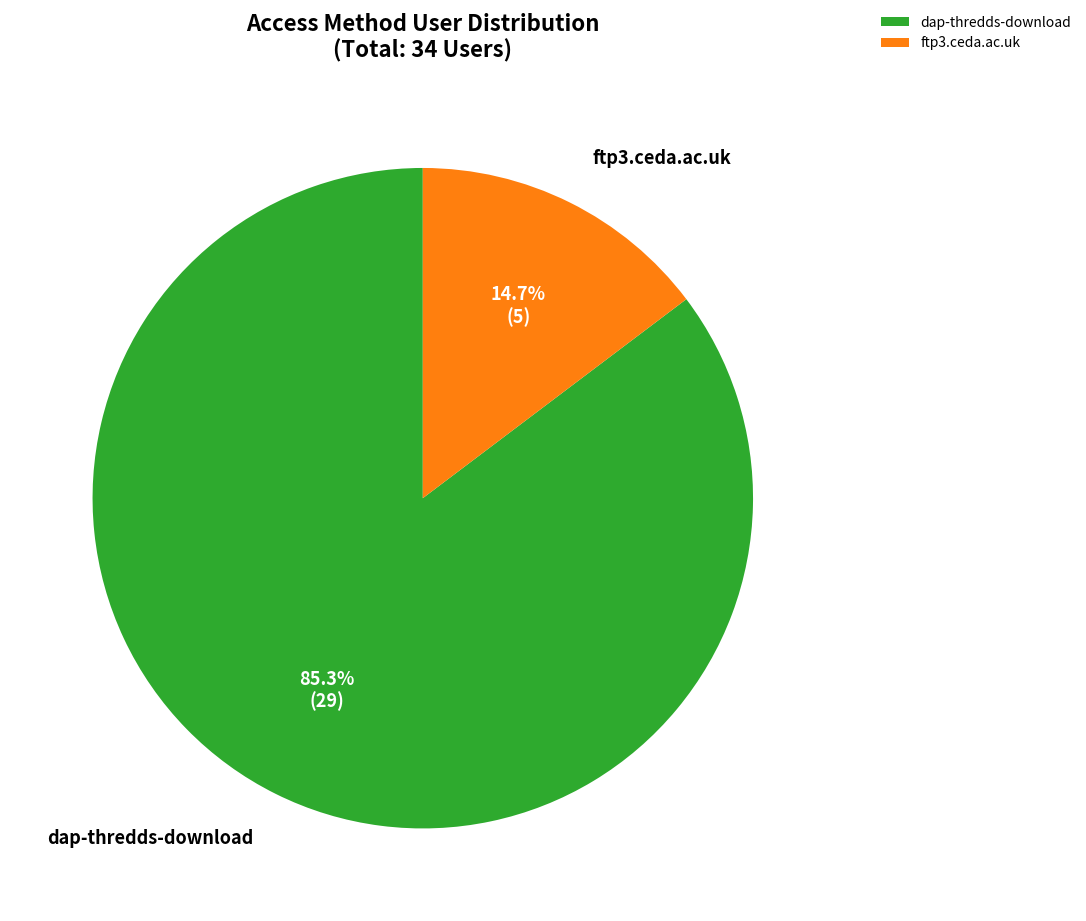

The dap-thredds-download slice represents 85% of the pie. True or false?

True